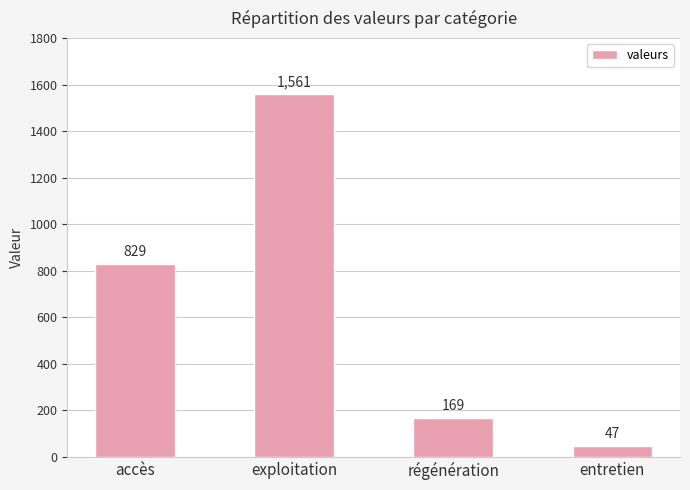

What is the value of the 4th bar from the left?

47